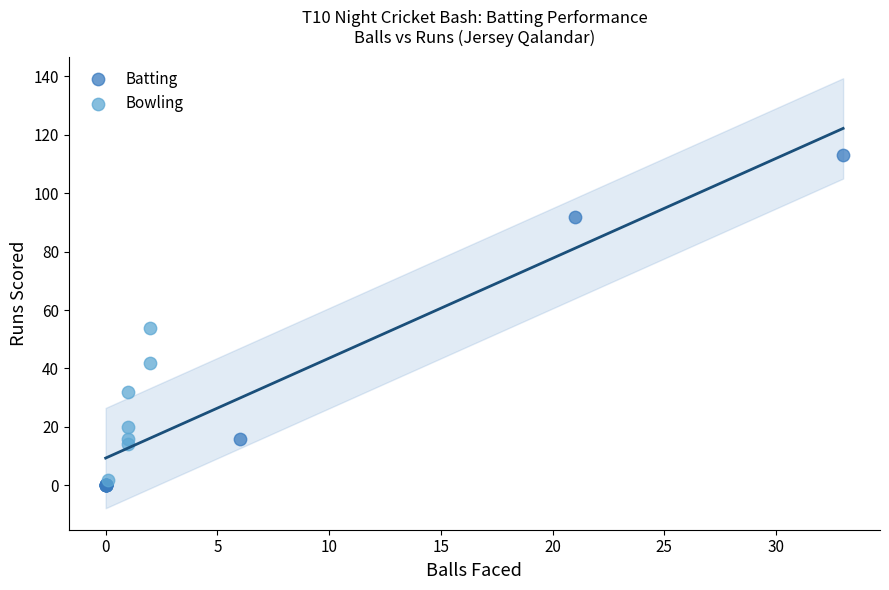

Which series contains the highest Y value?

Batting